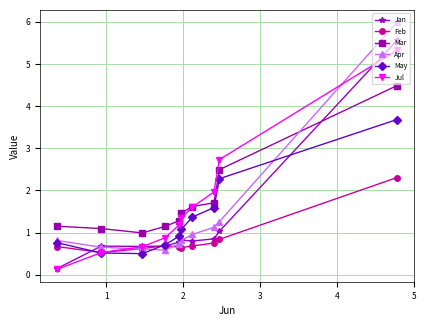

True or false: May and Jan intersect in this chart.

True